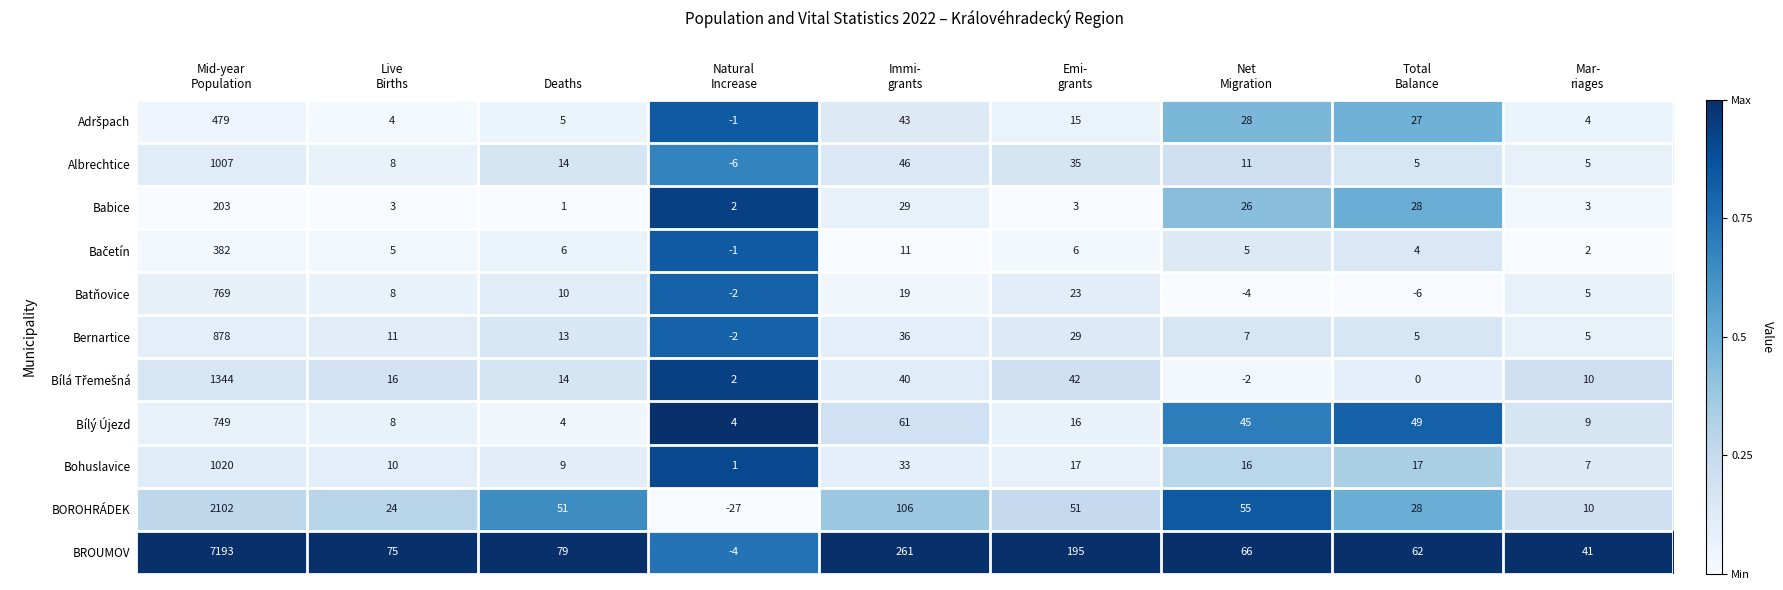

What is the greatest value displayed?

7193